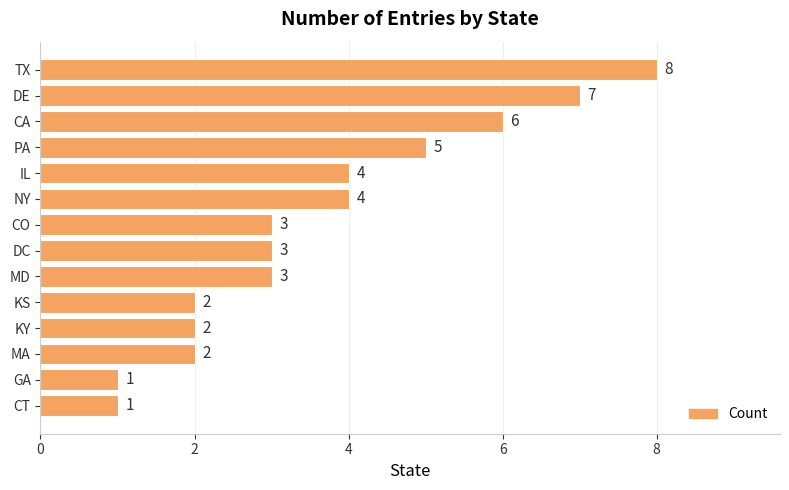

Approximately how many times larger is the value at PA compared to TX?

0.6